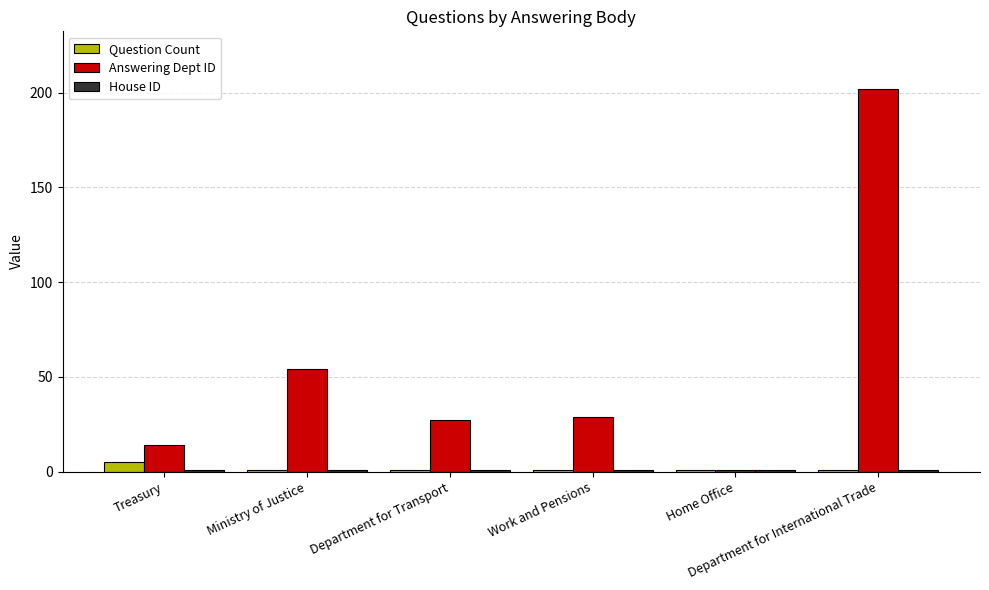

Does the chart contain stacked bars?

No